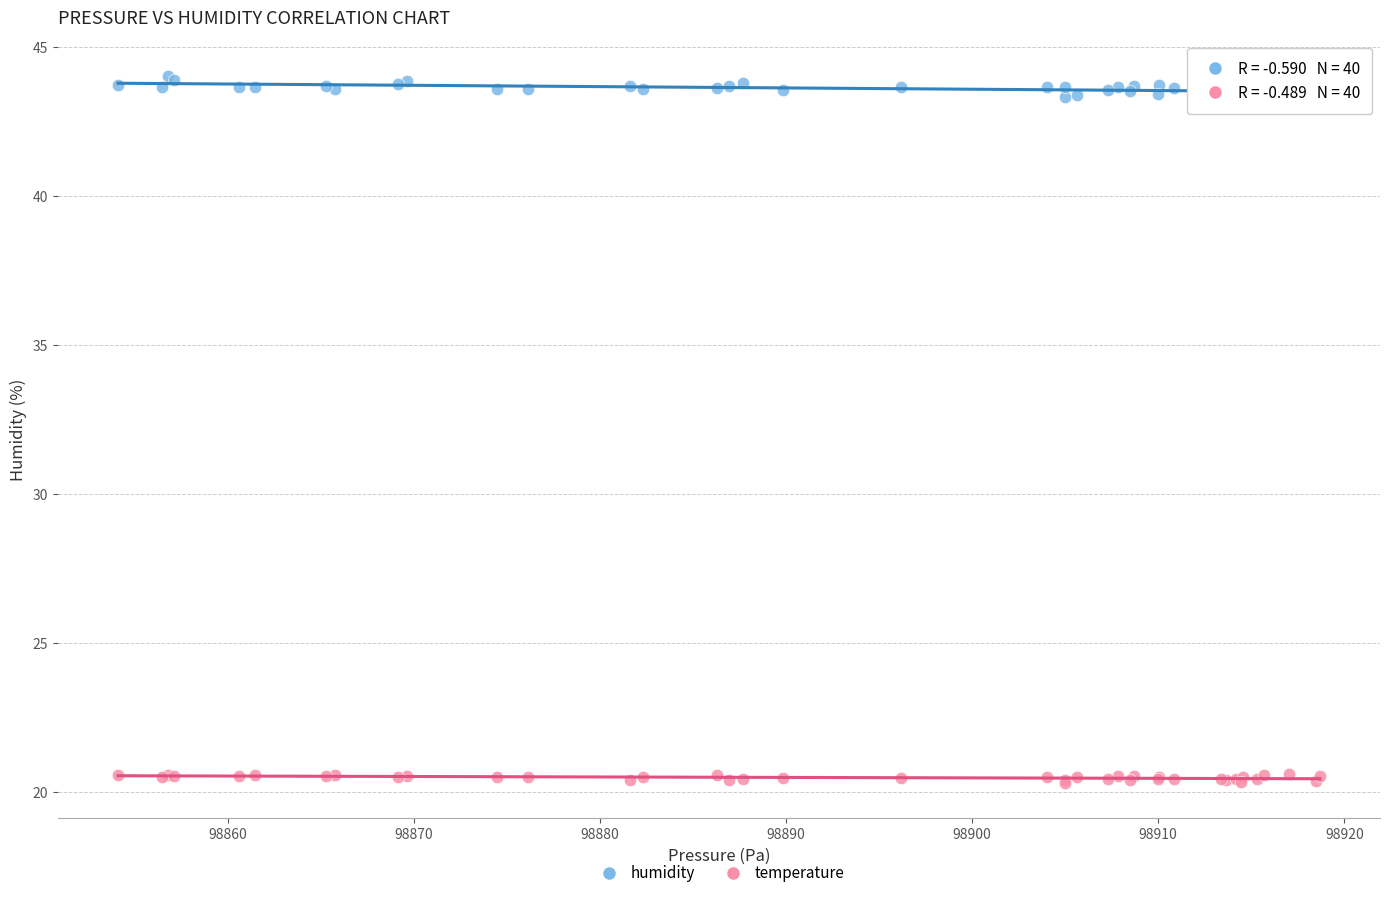

Which series has the largest Y range (max minus min)?

humidity